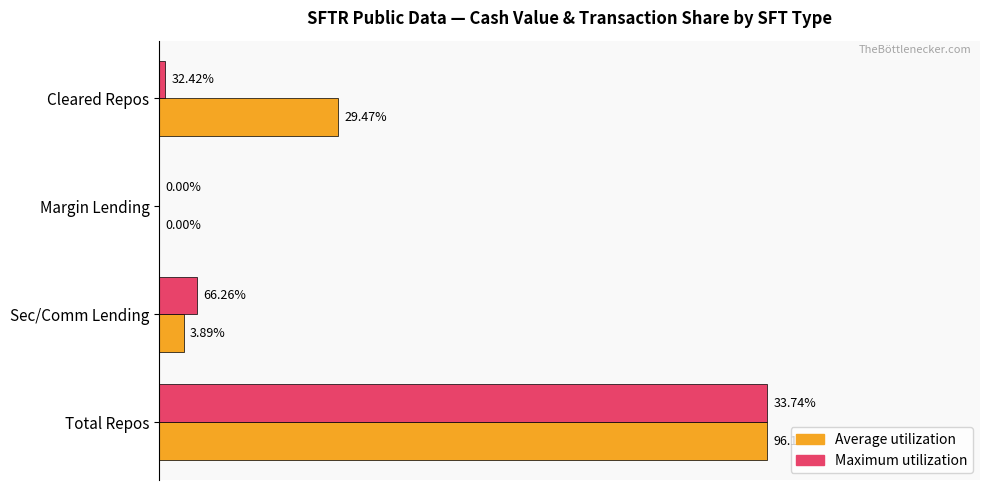

What is the sum of all Average utilization values?

1.3